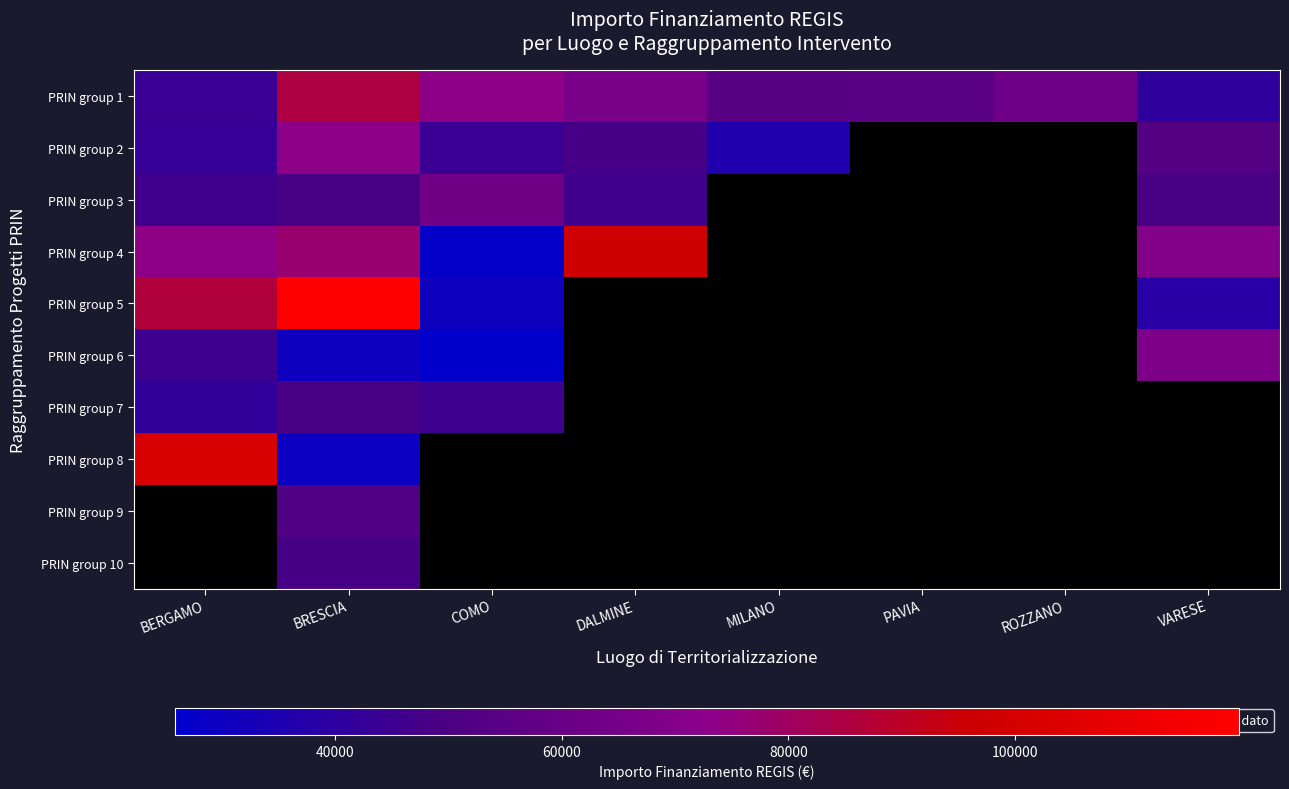

Is the value of PRIN group 9 at VARESE greater than the value of PRIN group 2 at PAVIA?

No